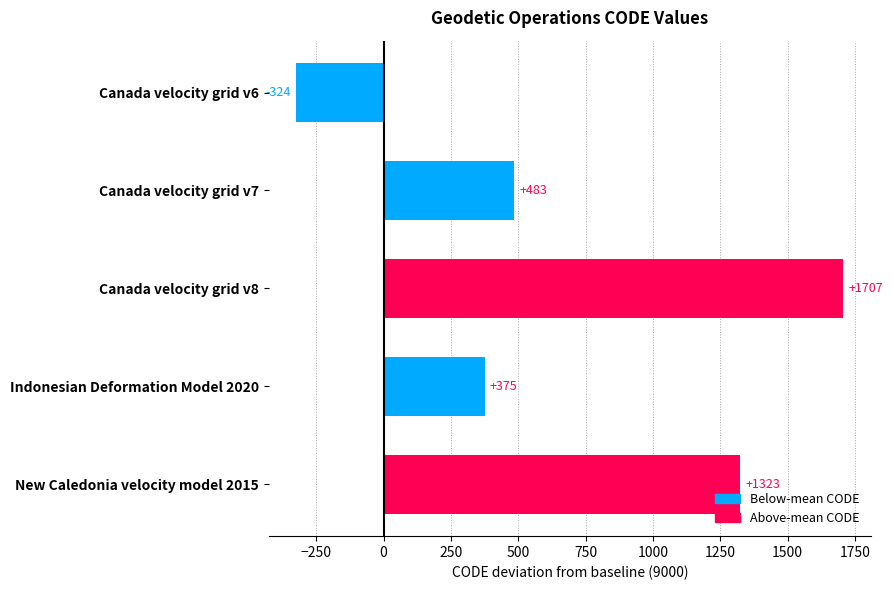

True or false: the data shows 621 at Indonesian Deformation Model 2020.

False